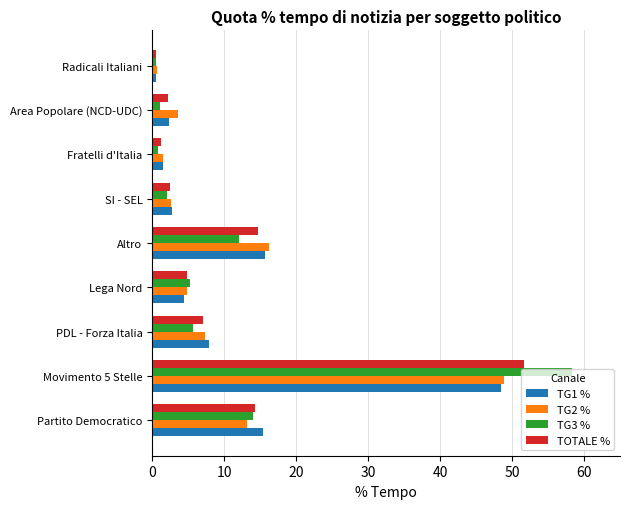

At how many categories does at least one series exceed 54?

1